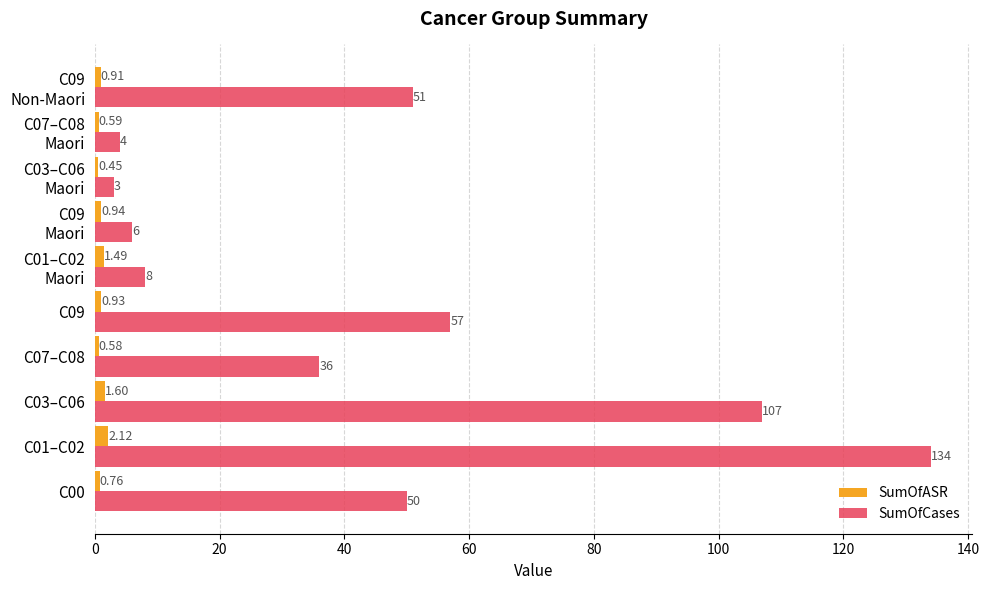

Rank the series by their average value, from lowest to highest.

SumOfASR, SumOfCases